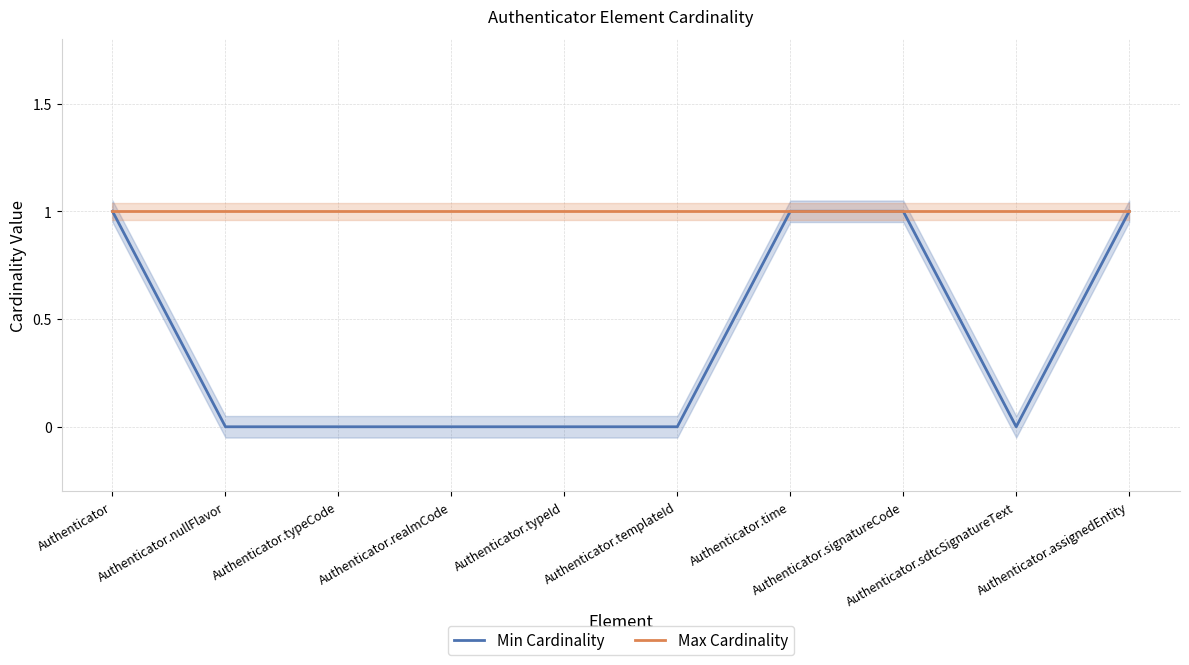

What is the difference between the maximum and second lowest values in the Min Cardinality series?

1